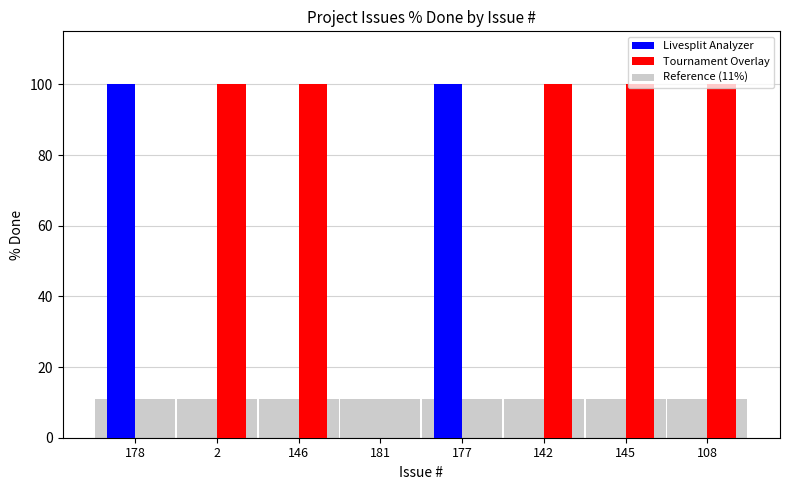

What is the greatest value displayed?

100